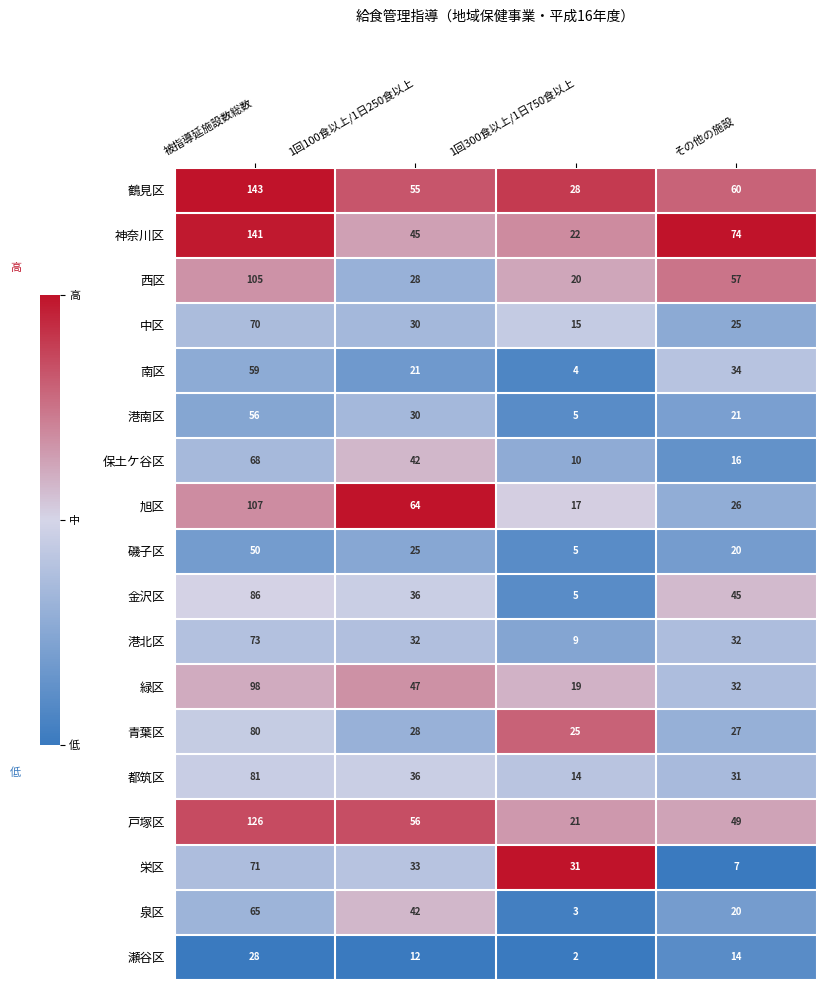

How many distinct data groups are displayed?

18